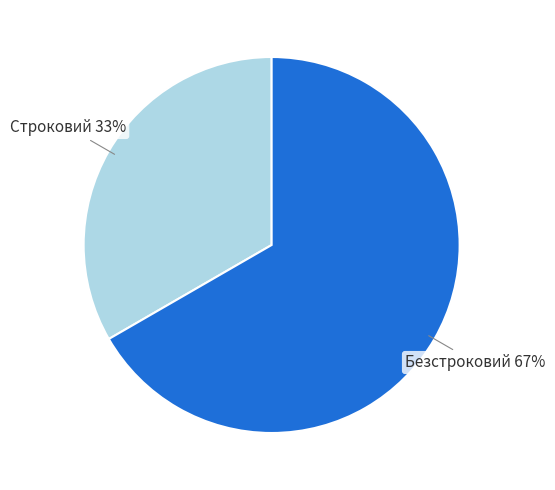

To the nearest percent, what percentage of the pie is Строковий?

33%